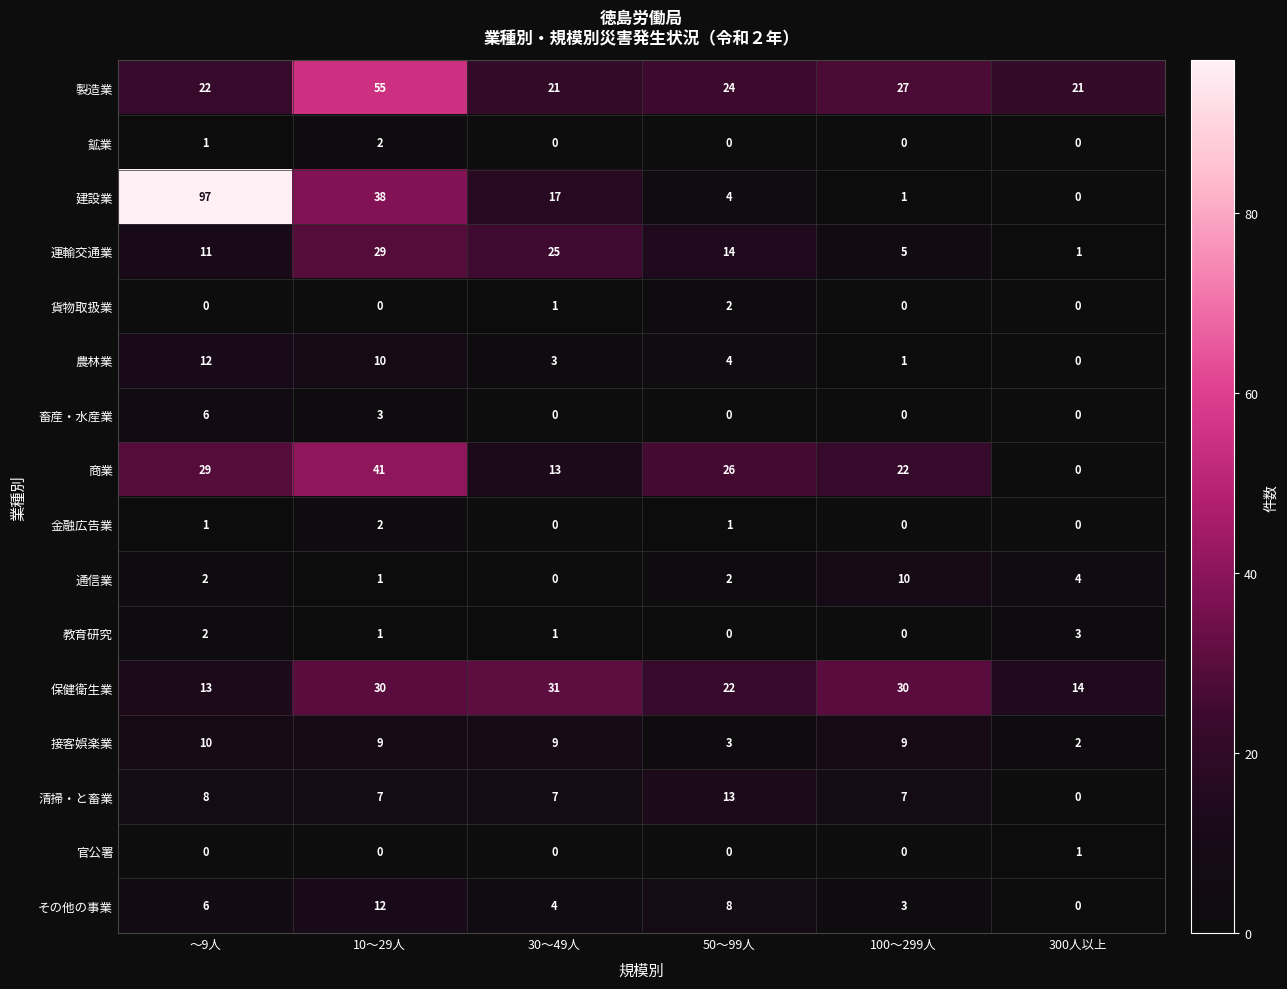

At how many categories does at least one series exceed 68?

1